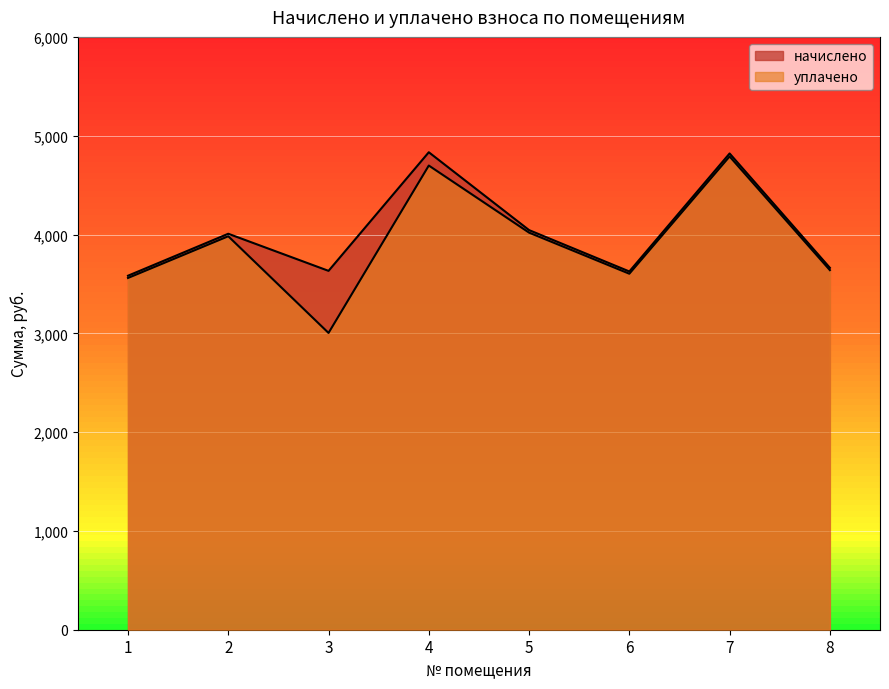

At which label does уплачено first exceed 3982?

2